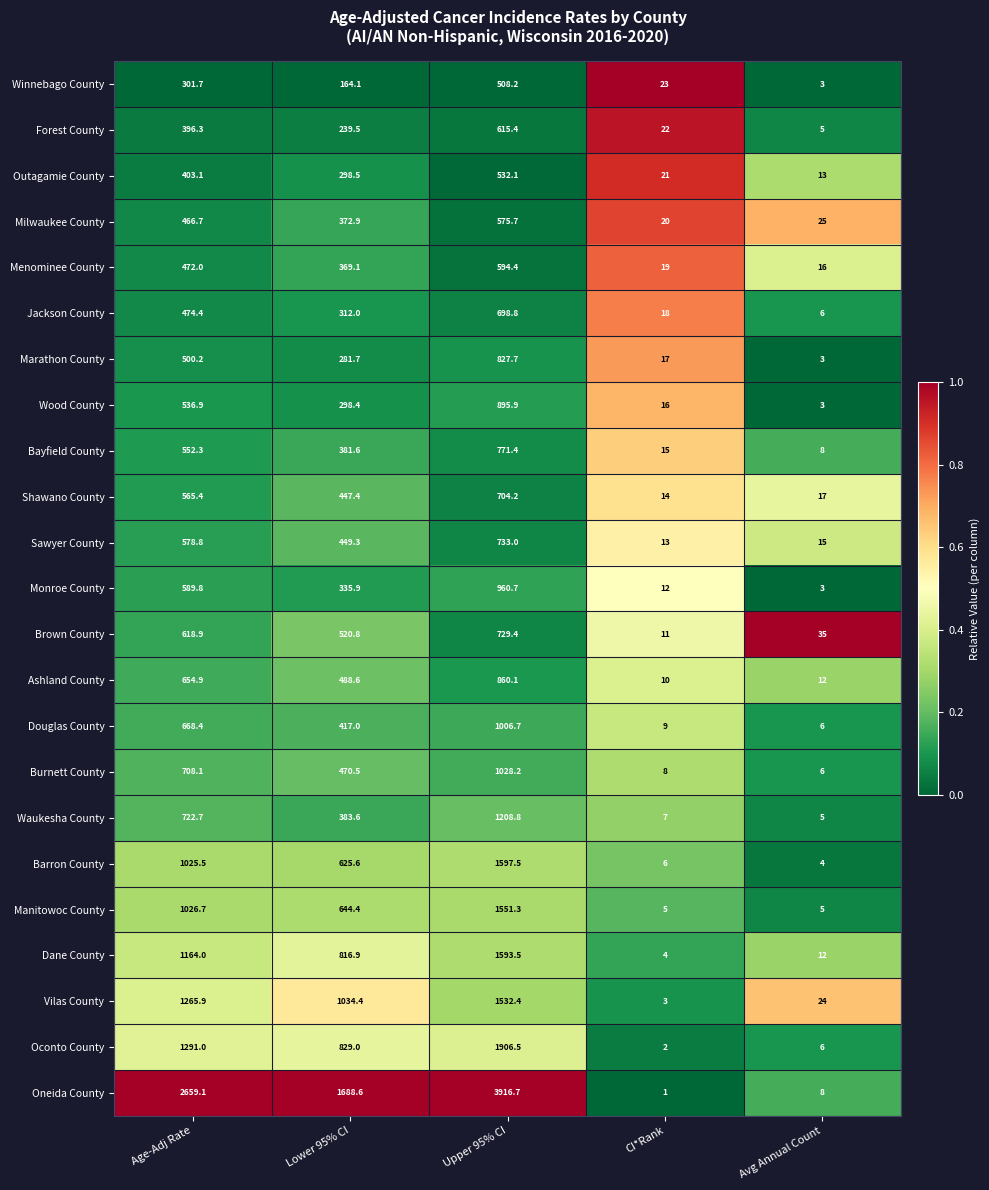

What is the total value across all series at Age-Adj Rate?

17642.8